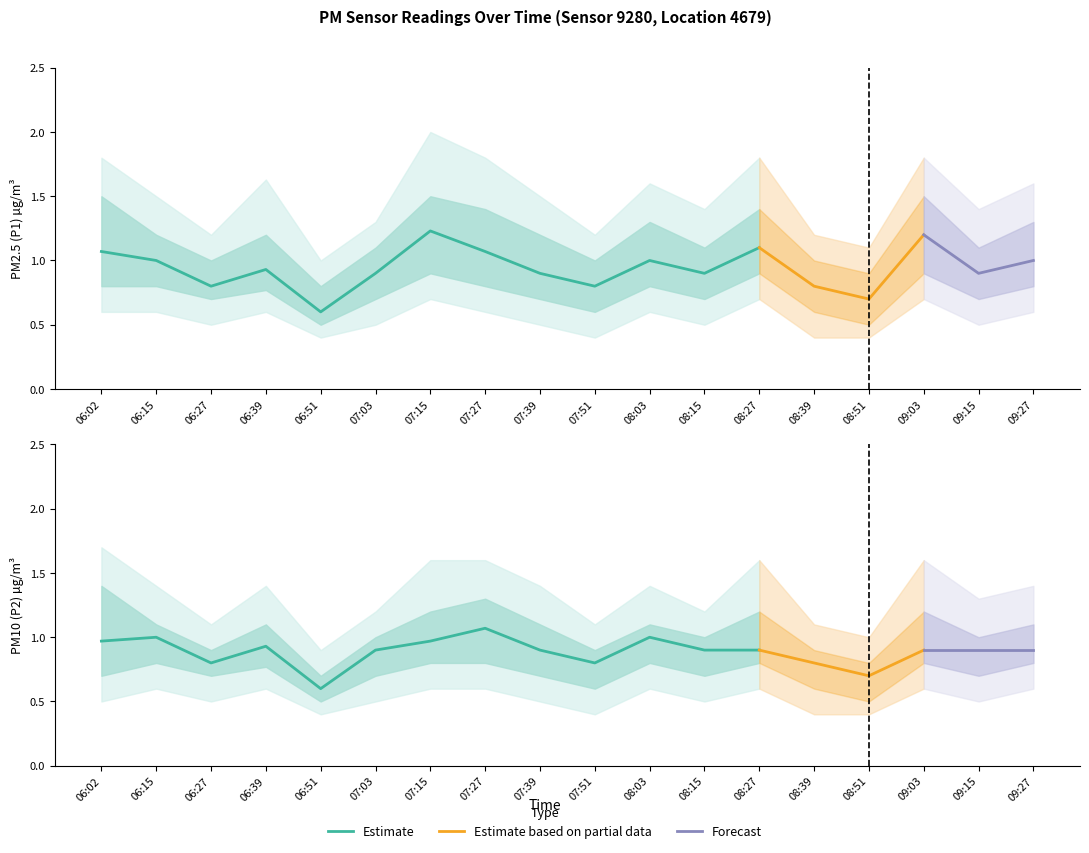

What is the approximate value of P1 at 06:27?

0.8